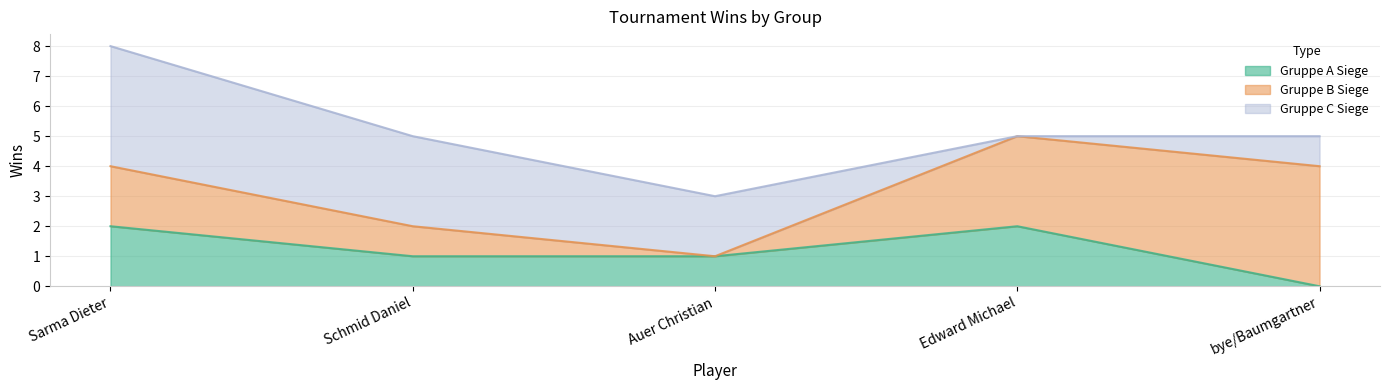

How many series are shown in this chart?

3